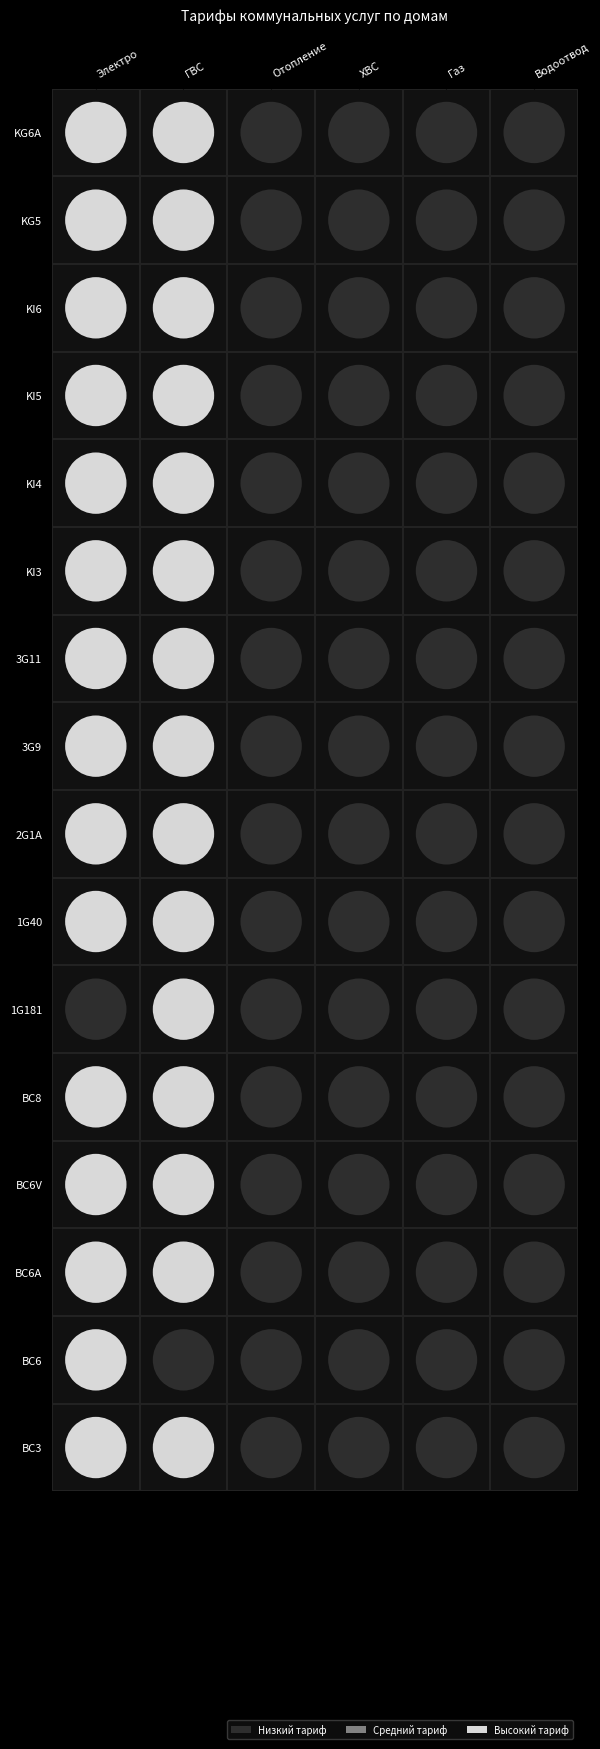

Between 2 and 5, which series saw the biggest shift?

BC3